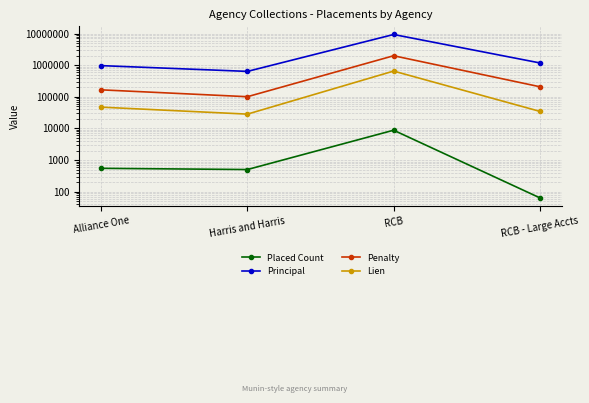

What is the difference between the highest and lowest values at Alliance One?

967301.0